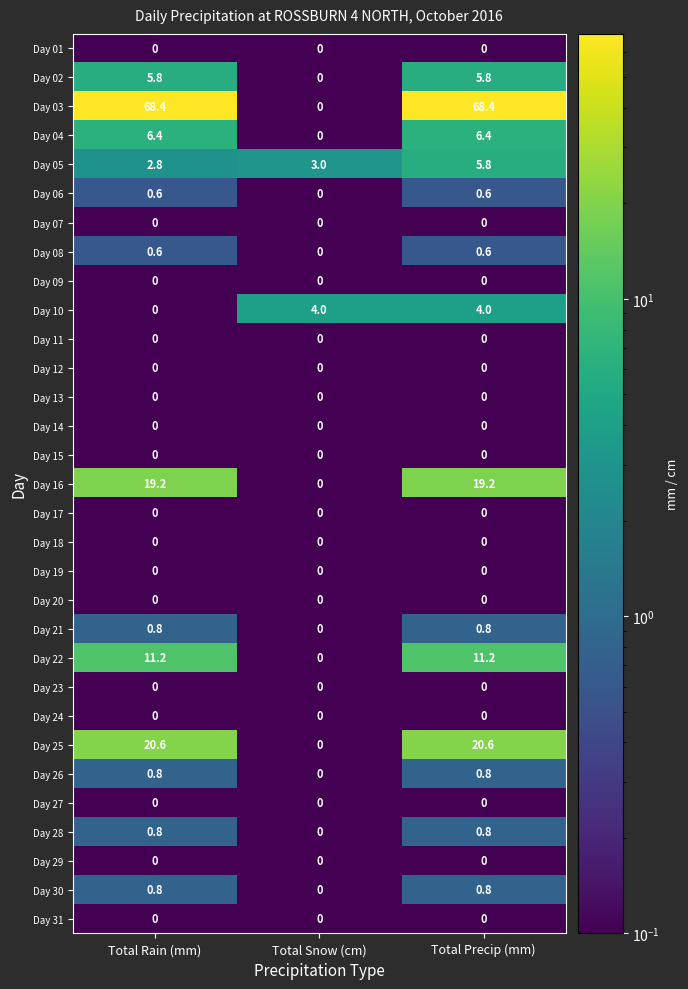

What is the difference between the highest and lowest values at Total Rain (mm)?

68.4